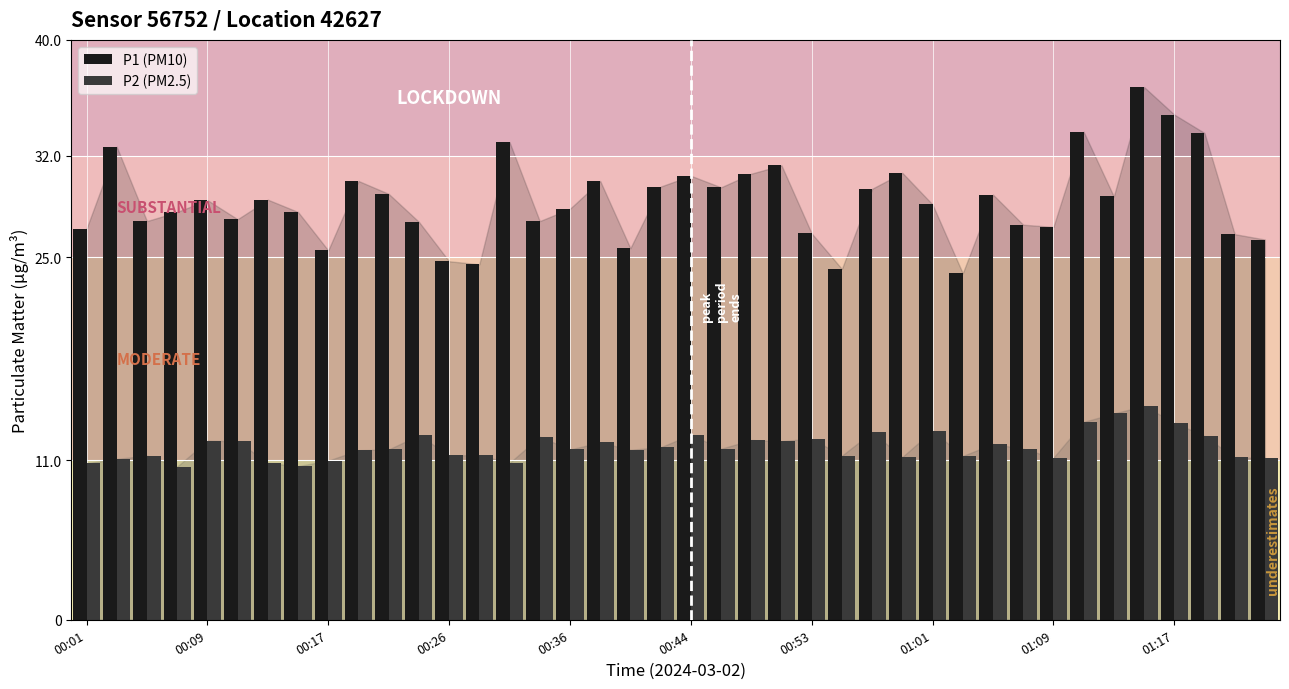

Which series has the largest range (max minus min)?

P1 (PM10)